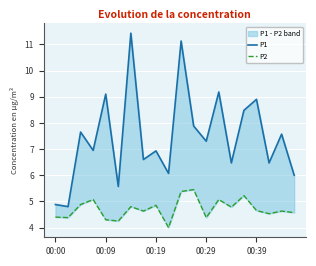

How many lines are shown in the chart?

2